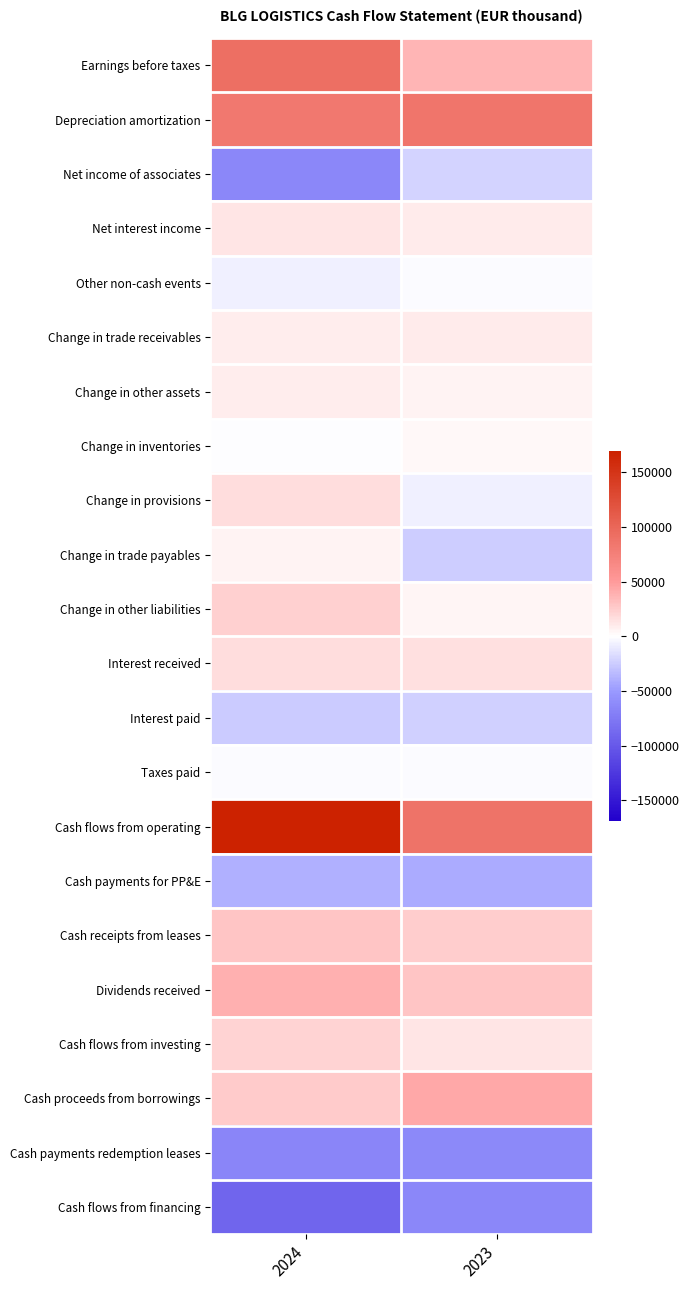

Count the number of data series in this chart.

22